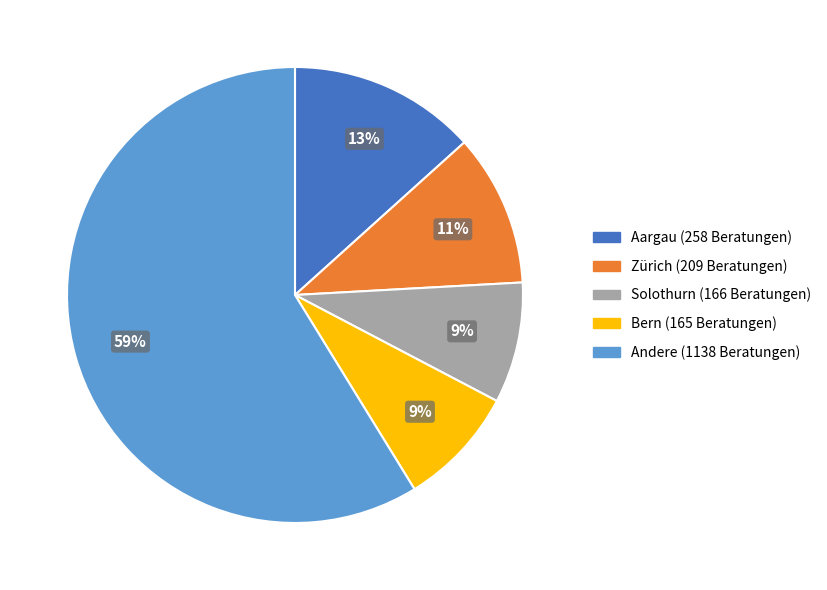

Count the number of slices in the pie.

5